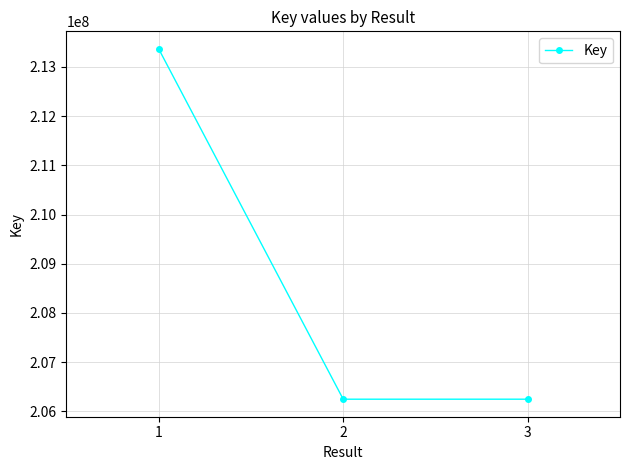

What is the minimum value shown in the chart?

206249051